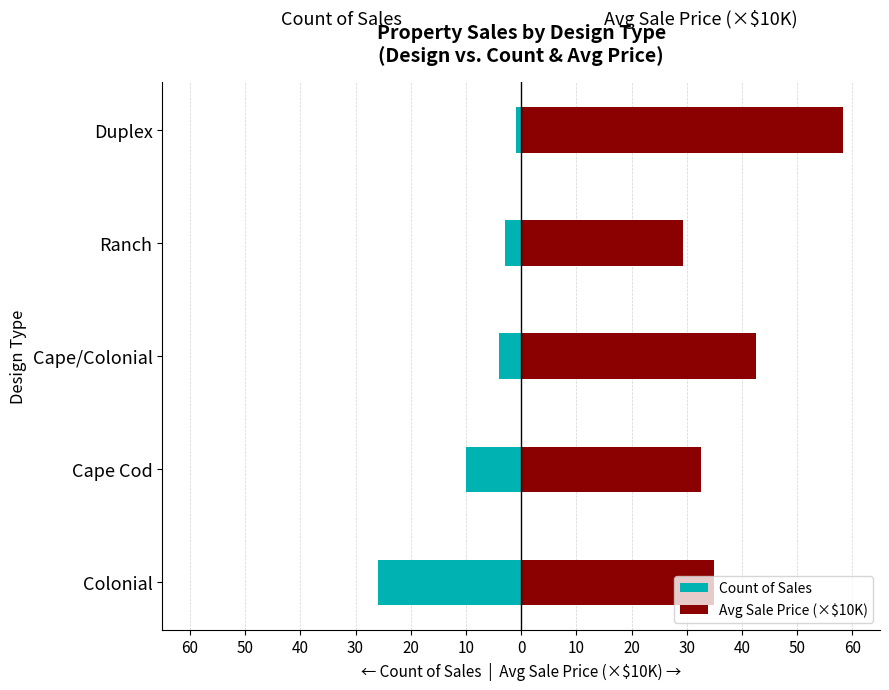

Rank the series by their maximum value, from highest to lowest.

Avg Sale Price (×$10K), Count of Sales